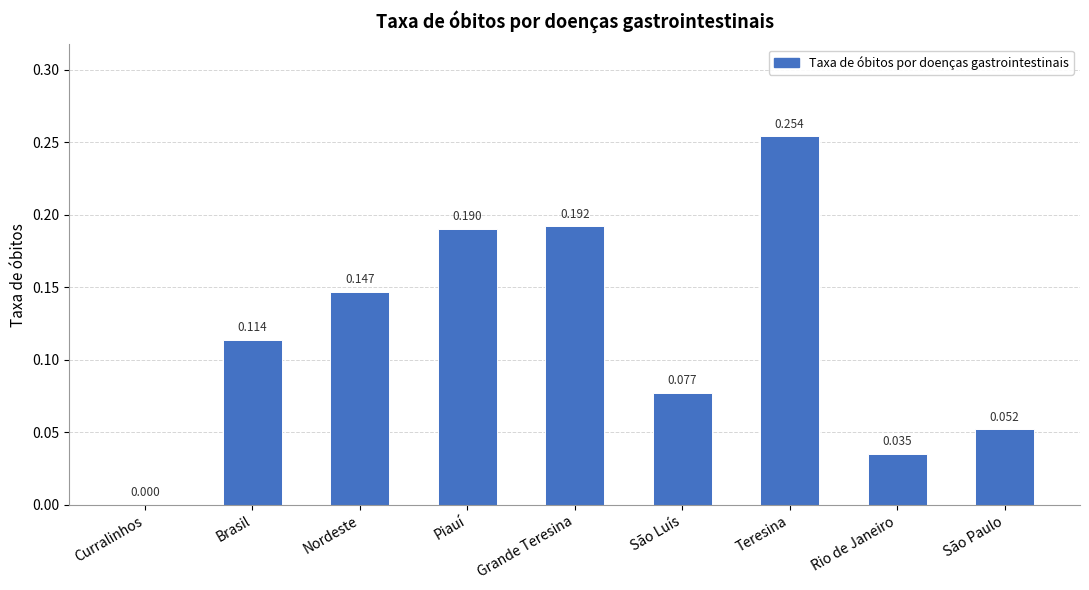

At which category does the chart reach its peak across all series?

Teresina